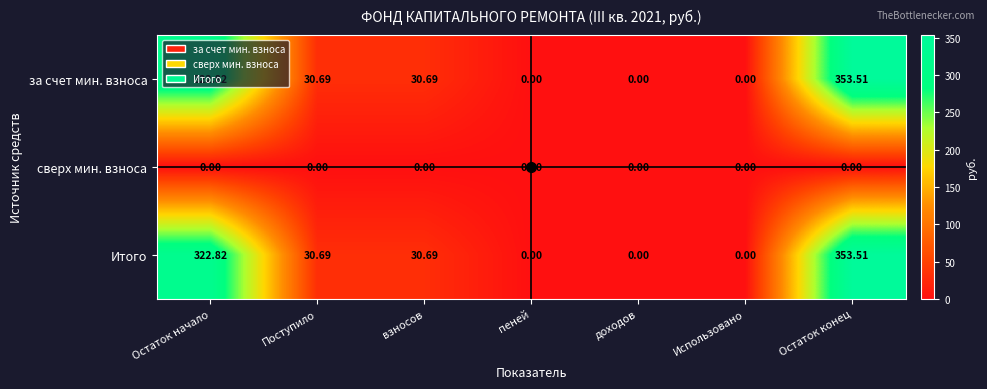

At which category is the sum across all series the highest?

Остаток конец